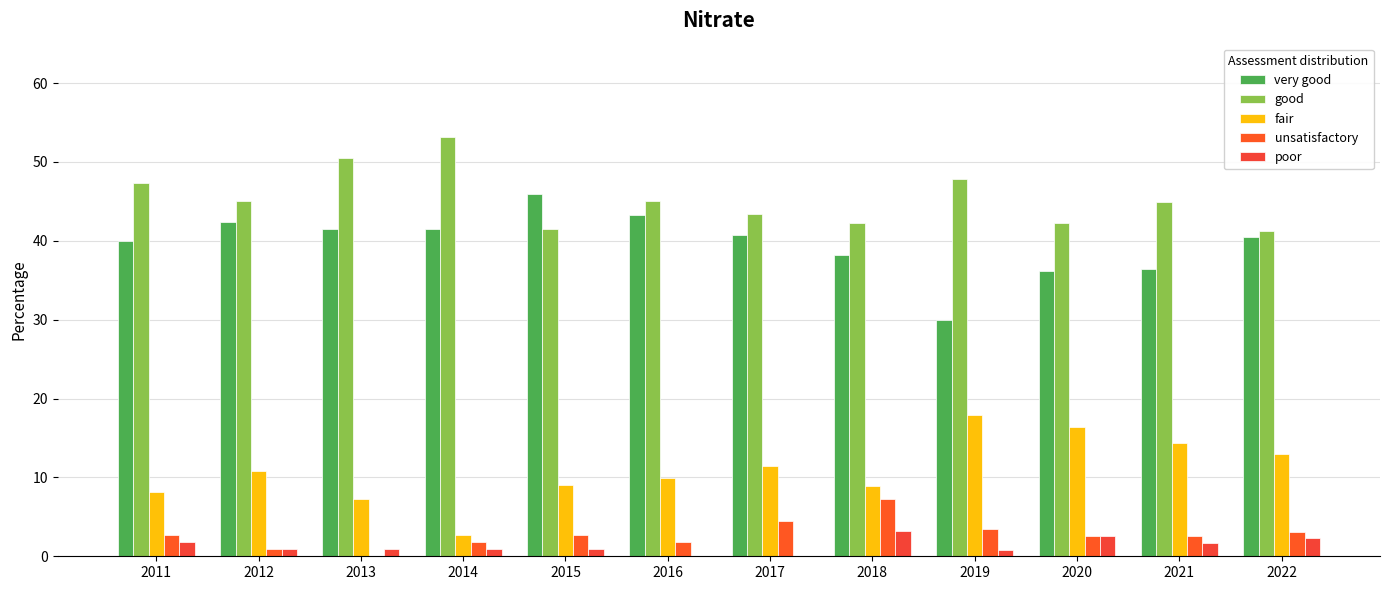

Reading left to right, what are all the values shown in this chart?

very good: 2011=40.0	2012=42.3	2013=41.4	2014=41.4	2015=45.9	2016=43.2	2017=40.7	2018=38.2	2019=29.9	2020=36.2	2021=36.4	2022=40.5
good: 2011=47.3	2012=45.0	2013=50.5	2014=53.2	2015=41.4	2016=45.0	2017=43.4	2018=42.3	2019=47.9	2020=42.2	2021=44.9	2022=41.2
fair: 2011=8.2	2012=10.8	2013=7.2	2014=2.7	2015=9.0	2016=9.9	2017=11.5	2018=8.9	2019=17.9	2020=16.4	2021=14.4	2022=13.0
unsatisfactory: 2011=2.7	2012=0.9	2013=0.0	2014=1.8	2015=2.7	2016=1.8	2017=4.4	2018=7.3	2019=3.4	2020=2.6	2021=2.5	2022=3.1
poor: 2011=1.8	2012=0.9	2013=0.9	2014=0.9	2015=0.9	2016=0.0	2017=0.0	2018=3.3	2019=0.9	2020=2.6	2021=1.7	2022=2.3